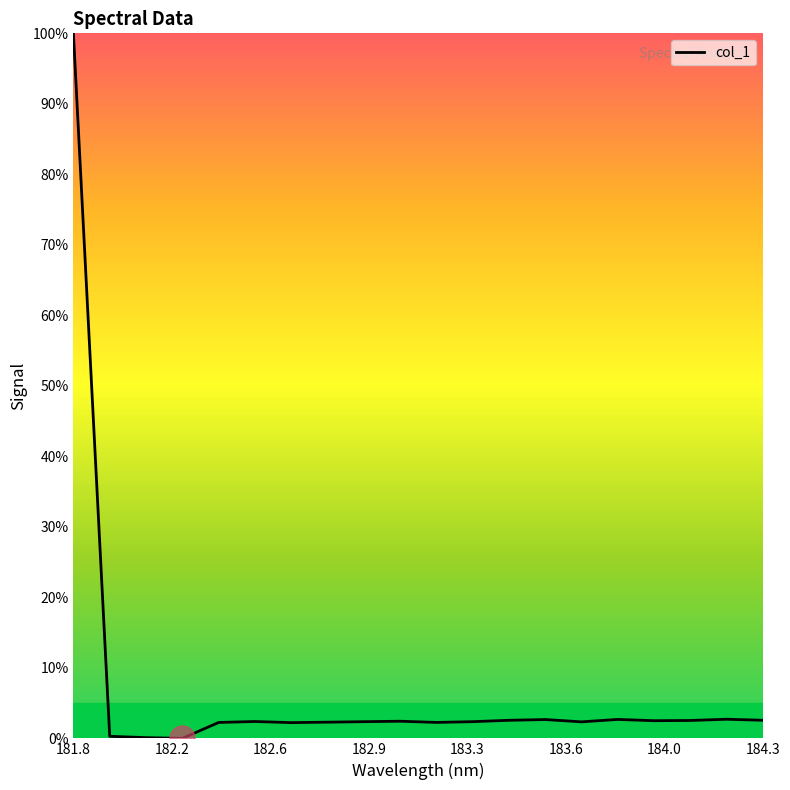

How many lines are shown in the chart?

1